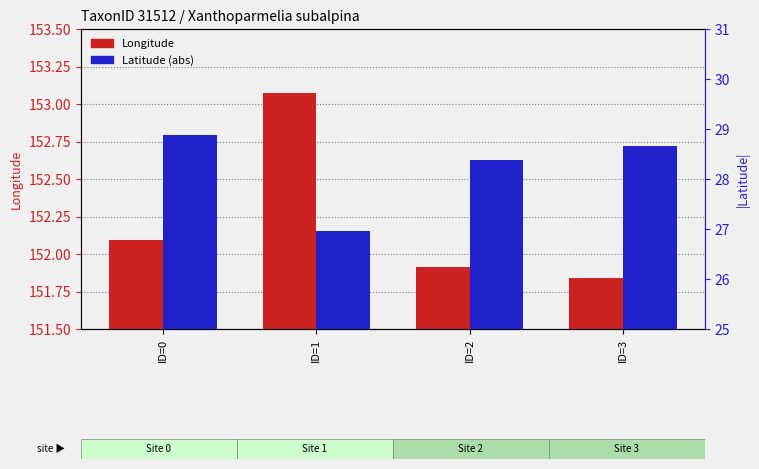

Between ID=1 and ID=0, which is larger?

ID=1